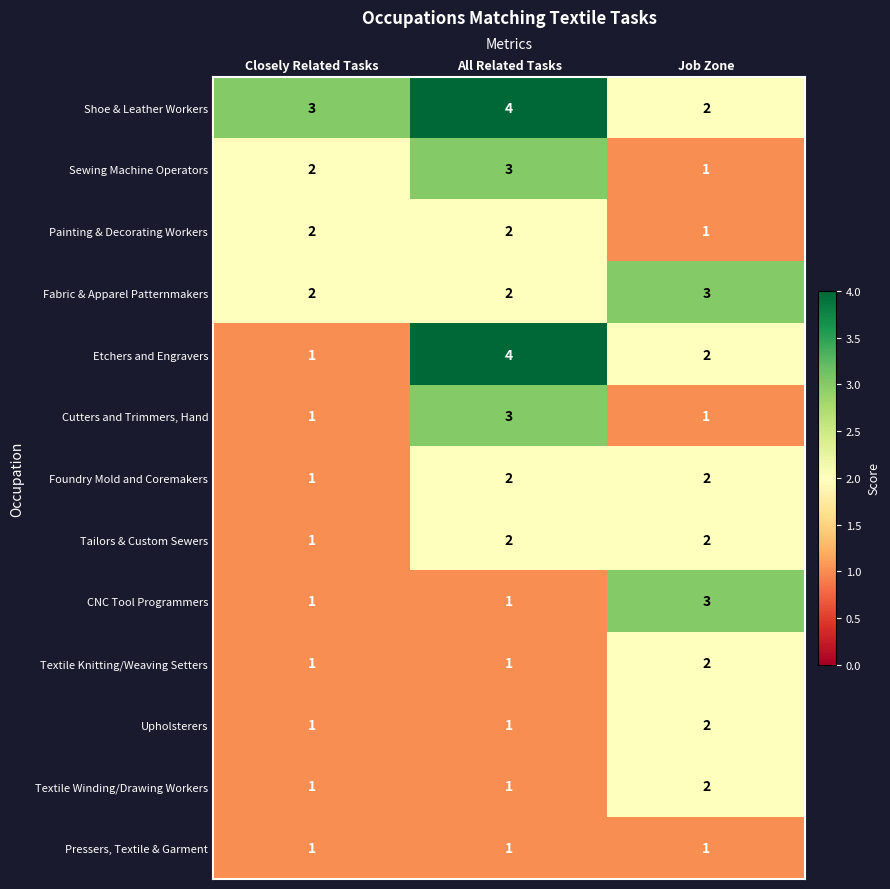

Which category has the highest value across all series?

All Related Tasks